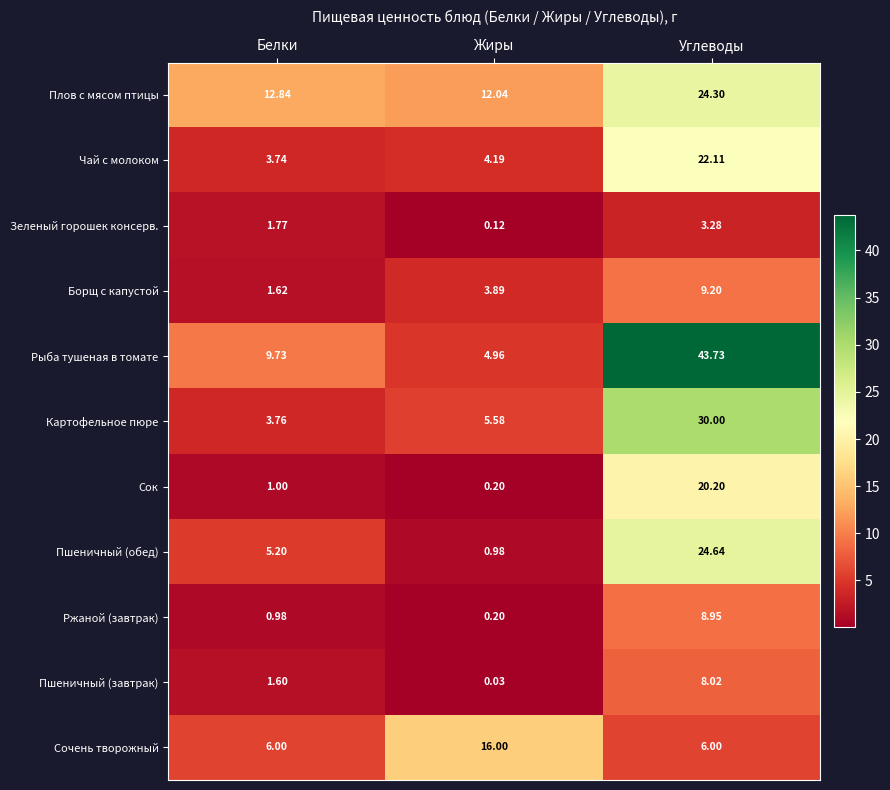

Which category has the lowest value across all series?

Жиры